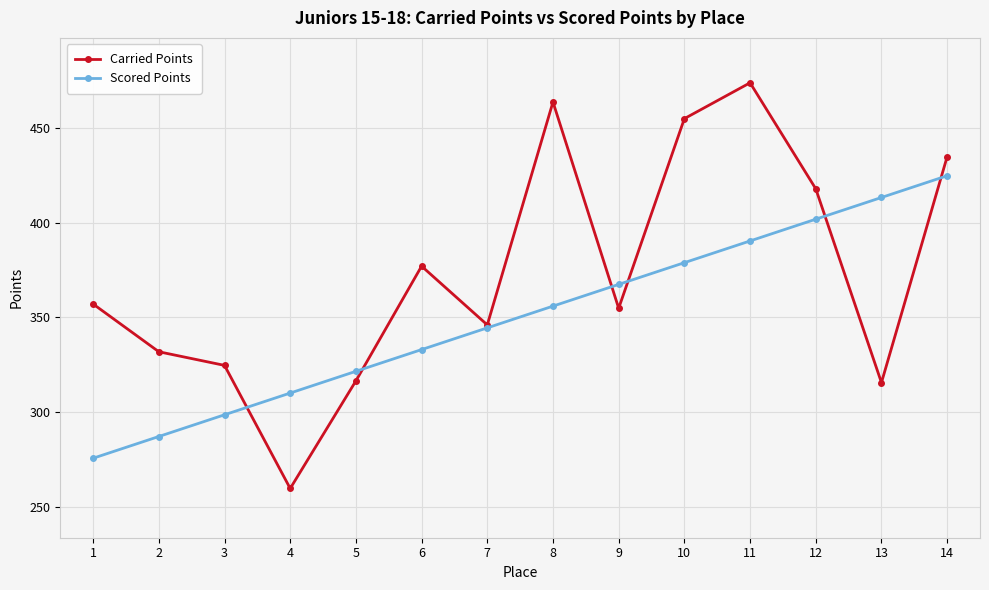

Does the chart have visible grid lines?

Yes